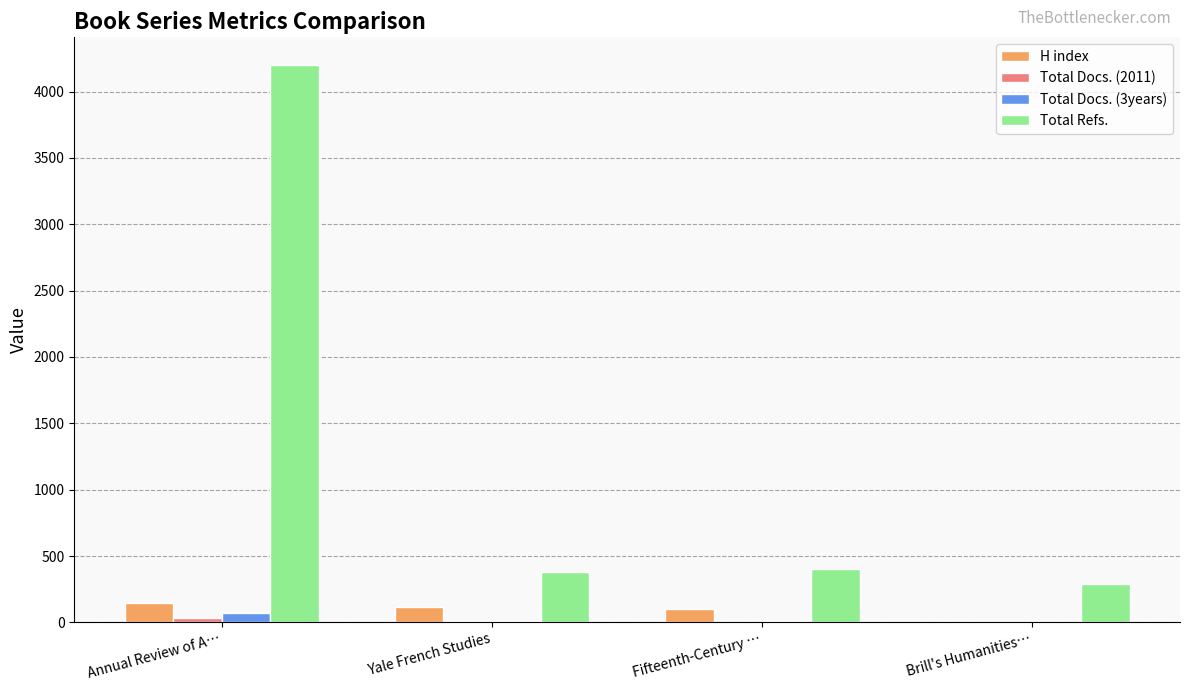

Which series has the largest total across all categories?

Total Refs.